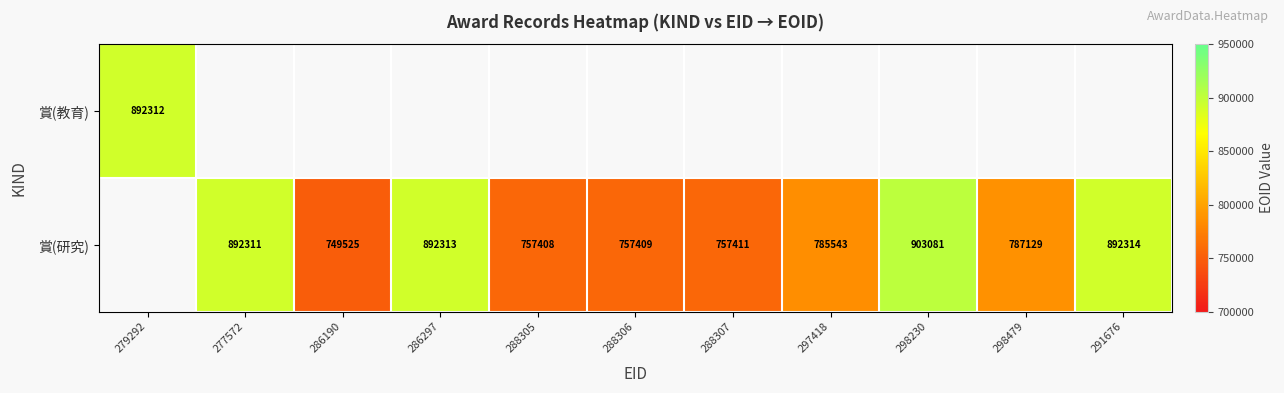

The 賞(研究) series shows 903081 at 298230. True or false?

True